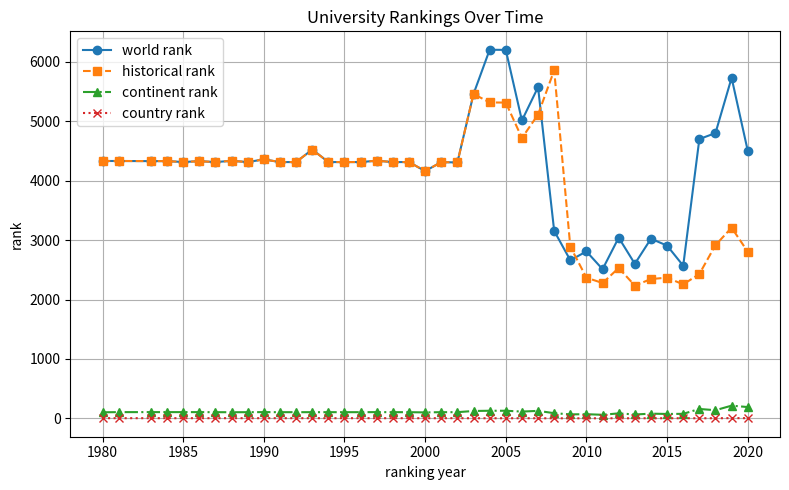

What is the value of the world rank point at the 38th from the left?

4802.0